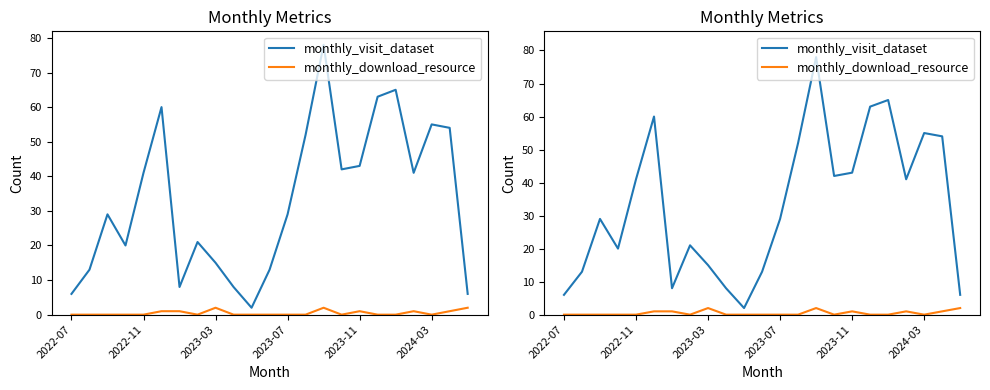

What is the difference between the highest and lowest values at 10?

2